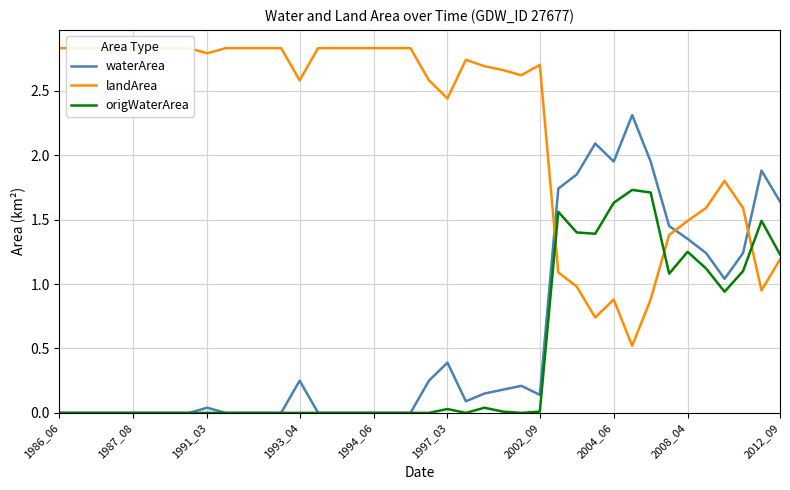

What is the approximate value of origWaterArea at 27?

1.6